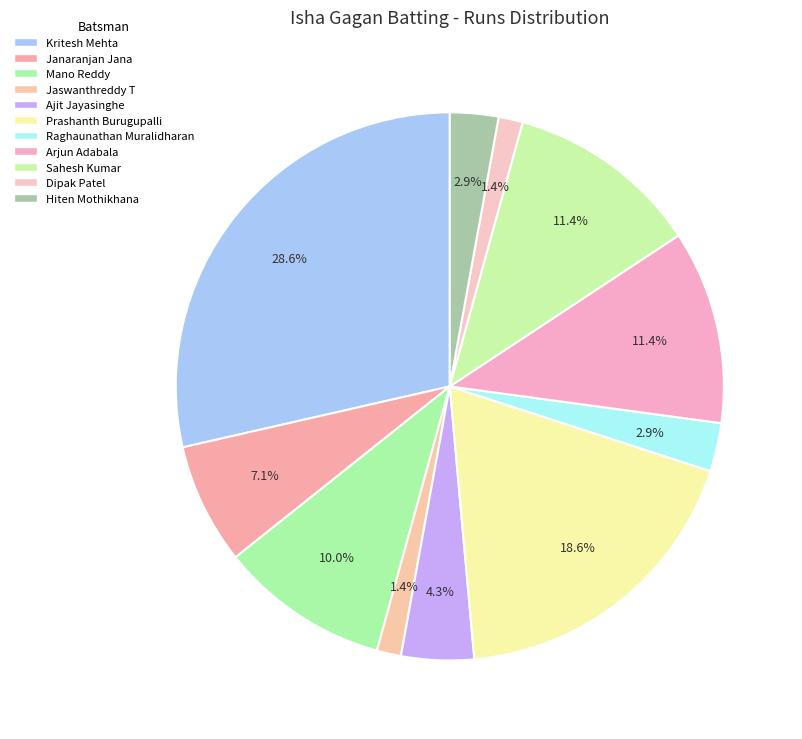

Is there any slice that represents more than half of the pie?

No